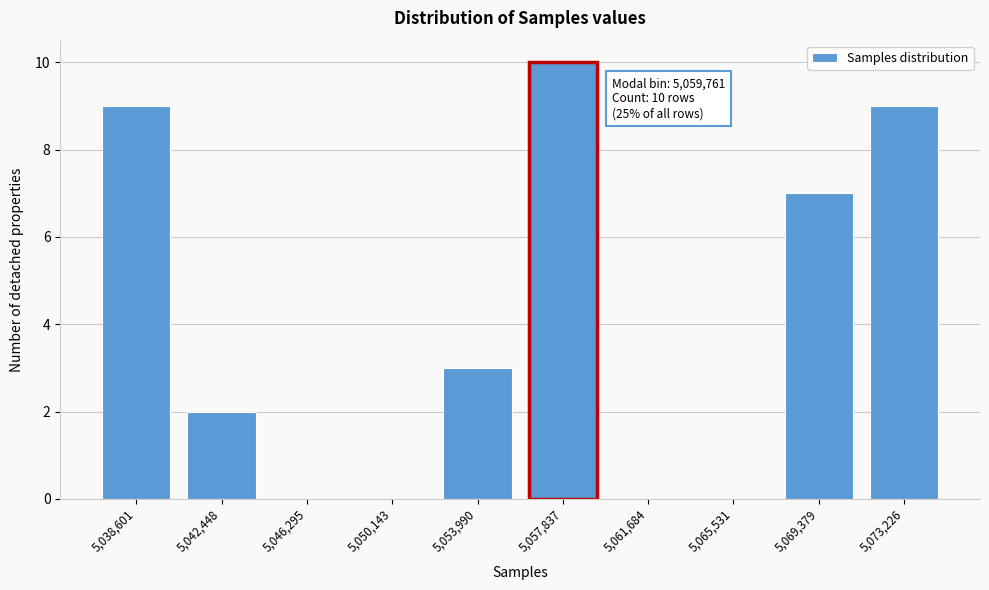

Reading left to right, list all the values displayed in this chart.

5,038,601=9	5,042,448=2	5,046,295=0	5,050,143=0	5,053,990=3	5,057,837=10	5,061,684=0	5,065,531=0	5,069,379=7	5,073,226=9